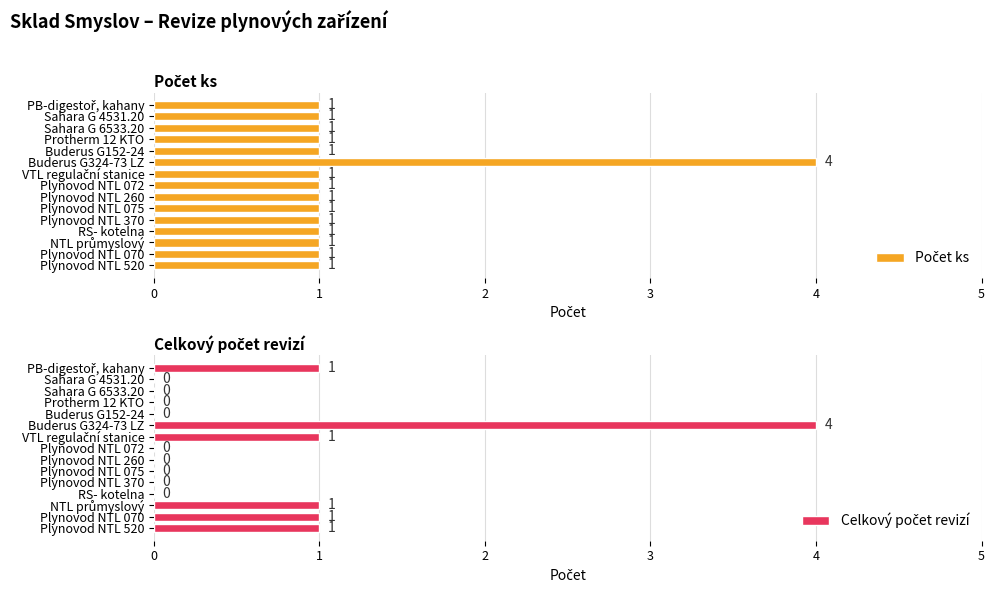

Is it true that Celkový počet revizí equals 2 at Plynovod NTL 520?

False